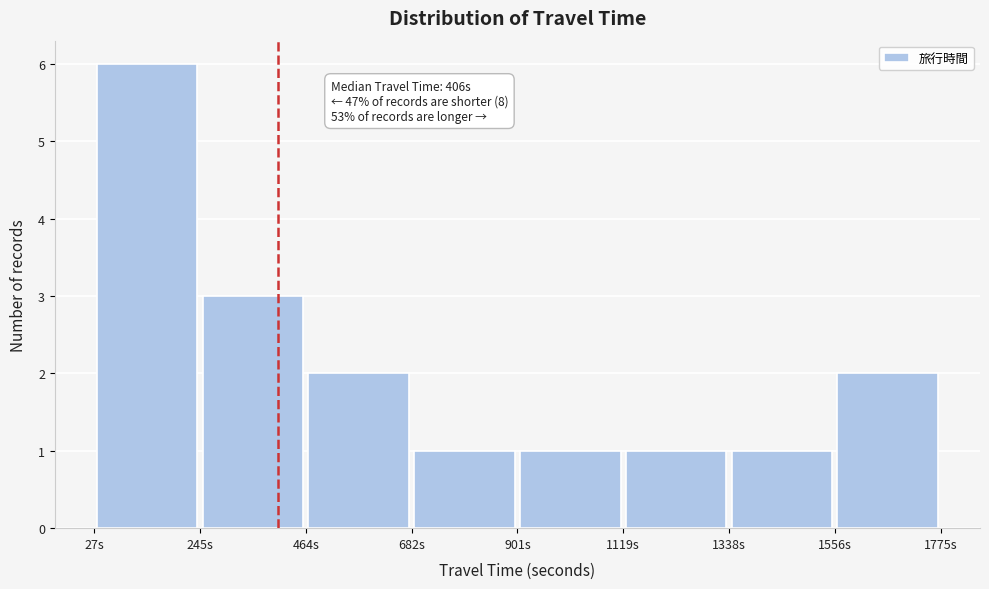

Over which range of the x-axis is the bar tallest?

50 to 250